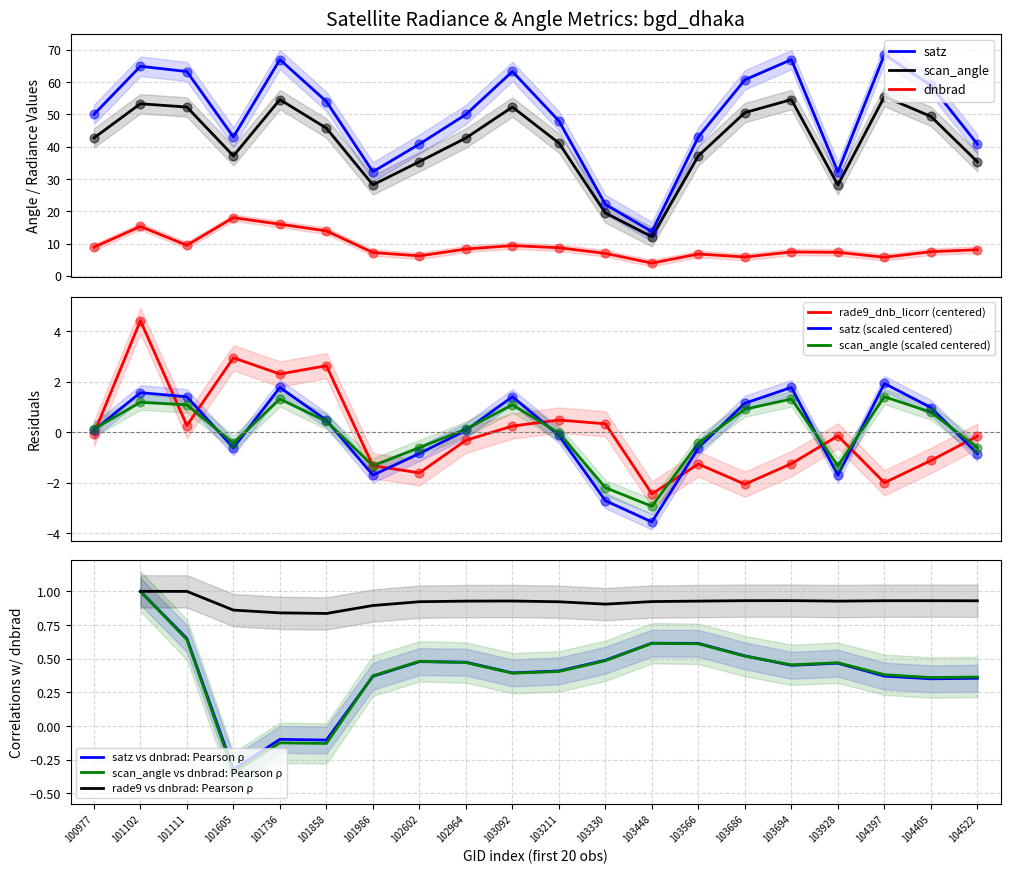

What are all the series names shown in the legend?

dnbrad, satz, scan_angle, rade9_dnb_licorr